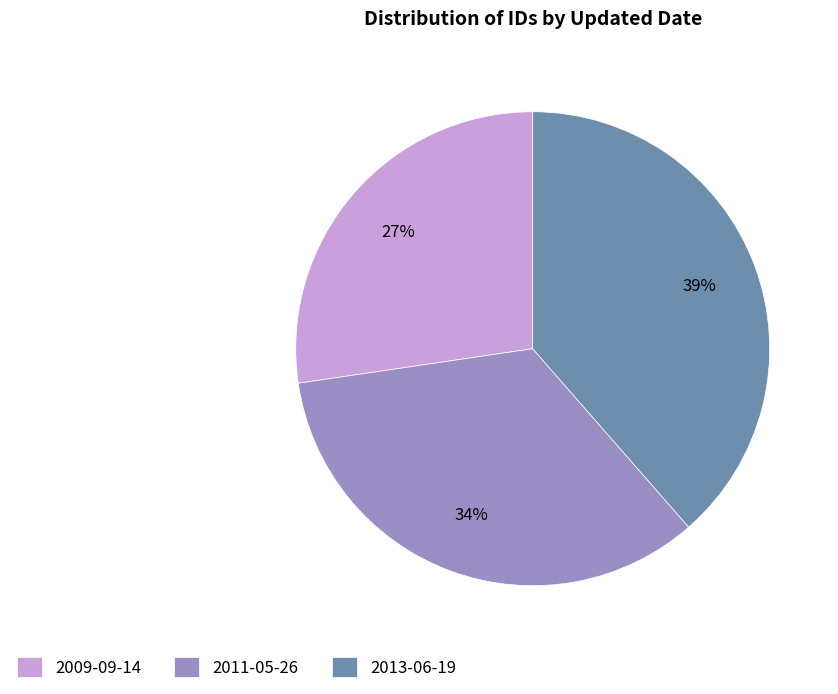

Approximately how many times larger is the value at 2009-09-14 compared to 2011-05-26?

0.8